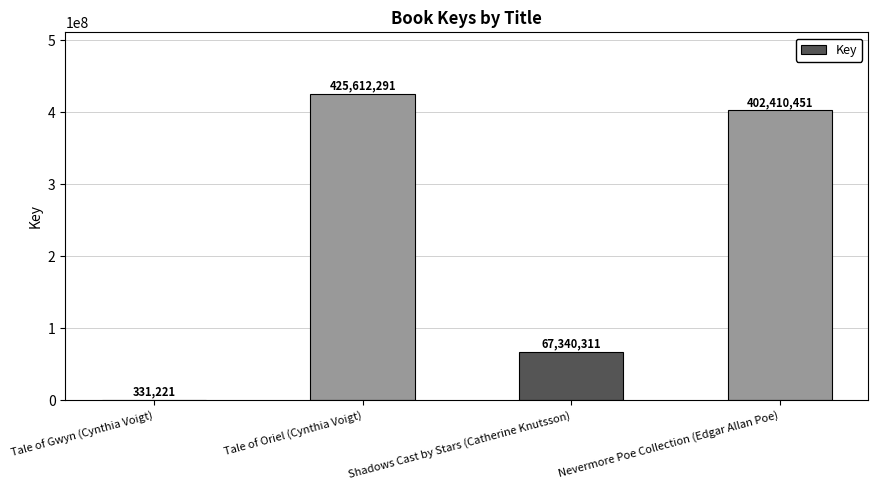

Reading right to left, what are all the values shown in this chart?

402410451	67340311	425612291	331221